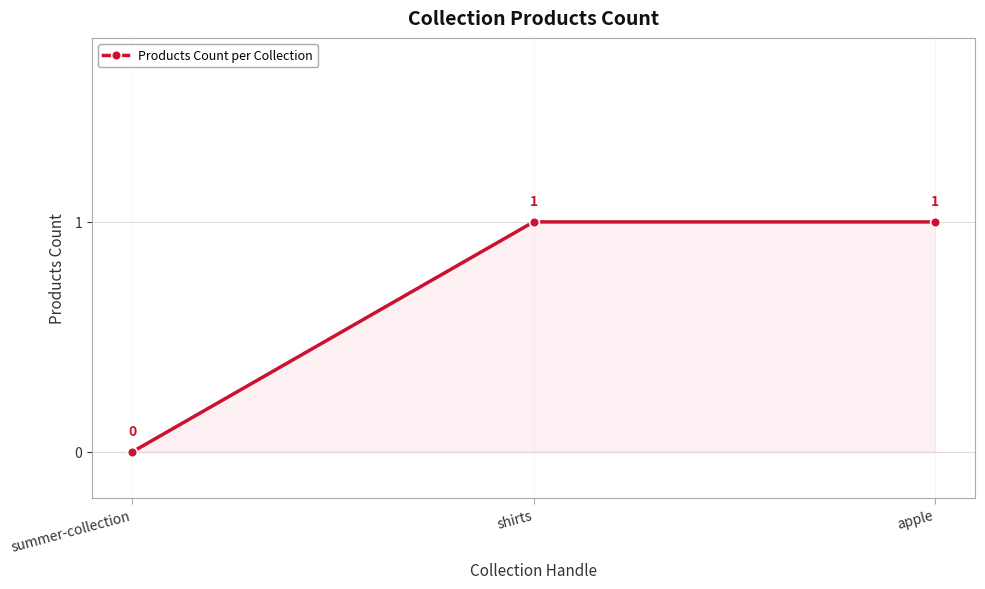

Approximately how many times larger is the value at apple compared to shirts?

1.0